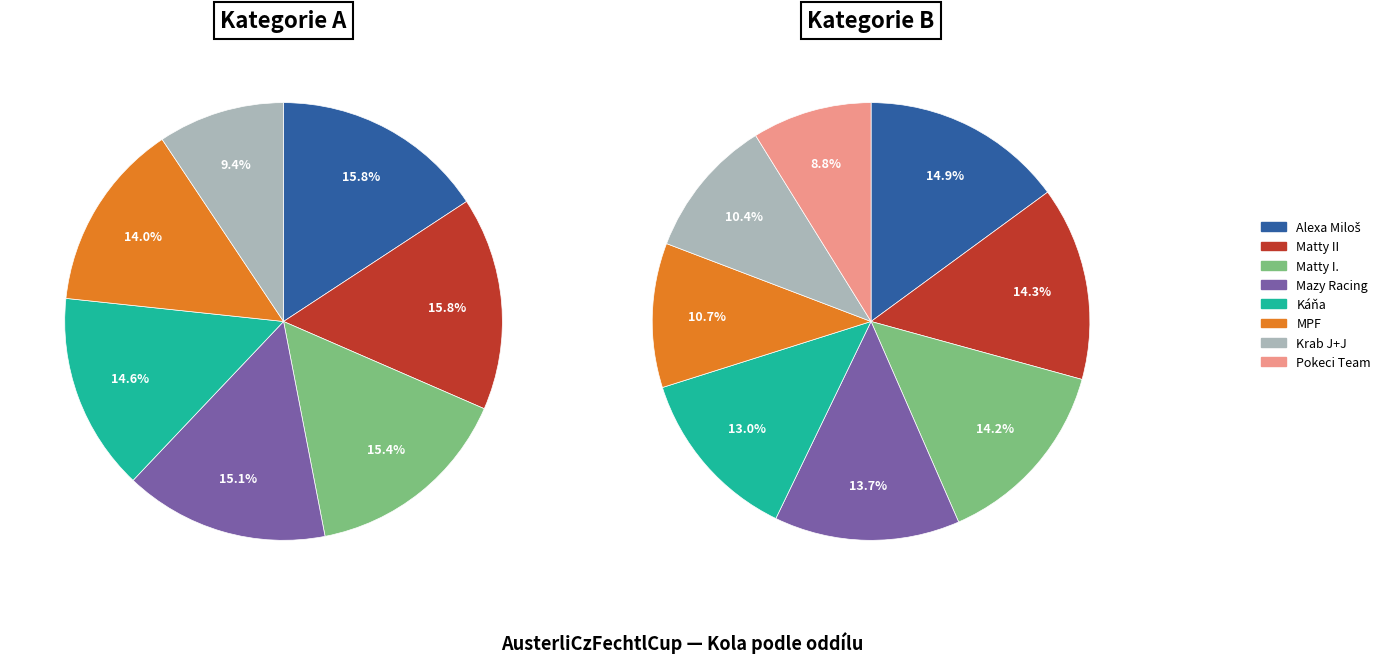

Does any single category account for the majority?

No